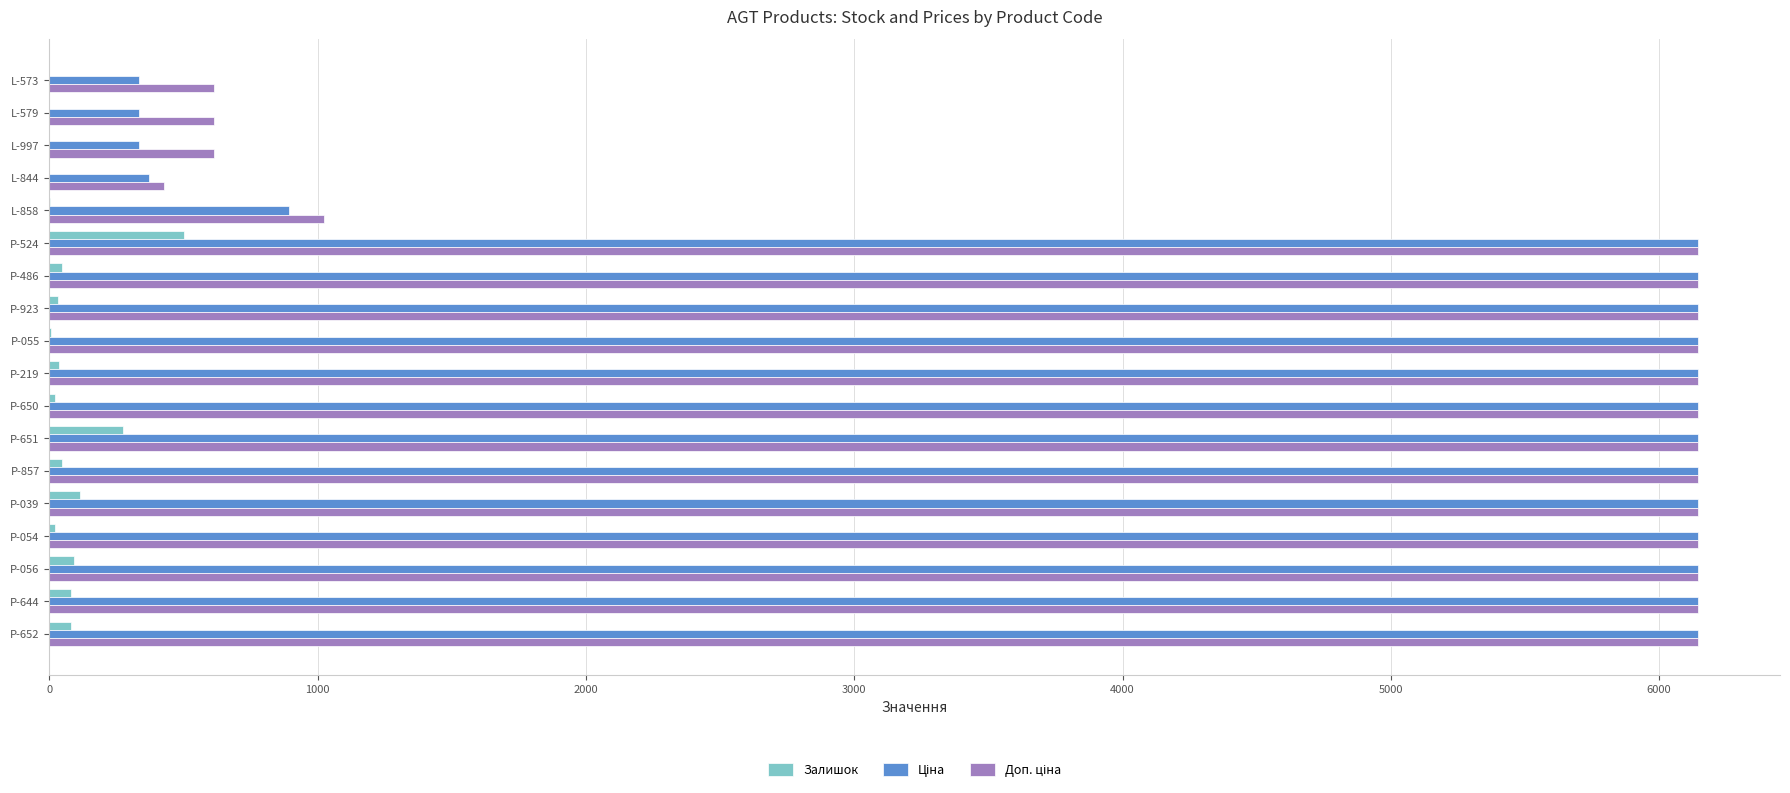

Which category has the highest value in the Залишок series?

P-524